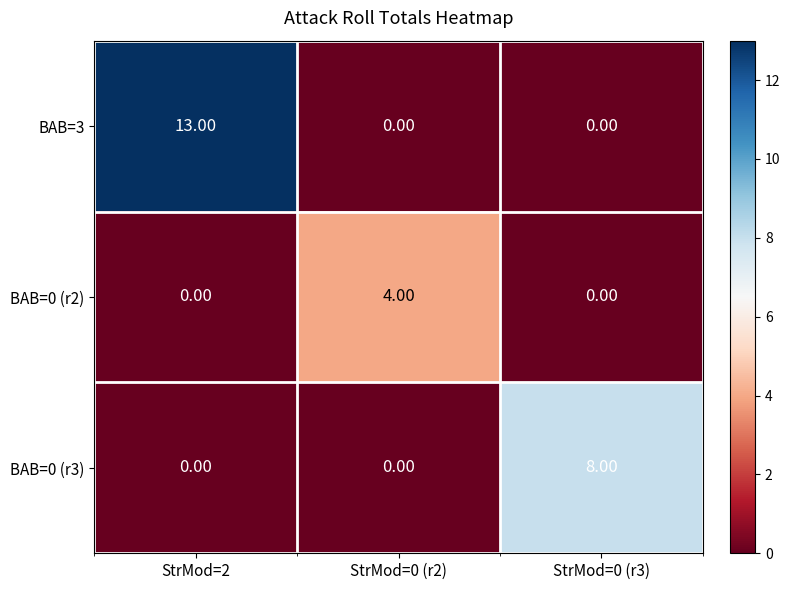

Count the number of categories in the chart.

3